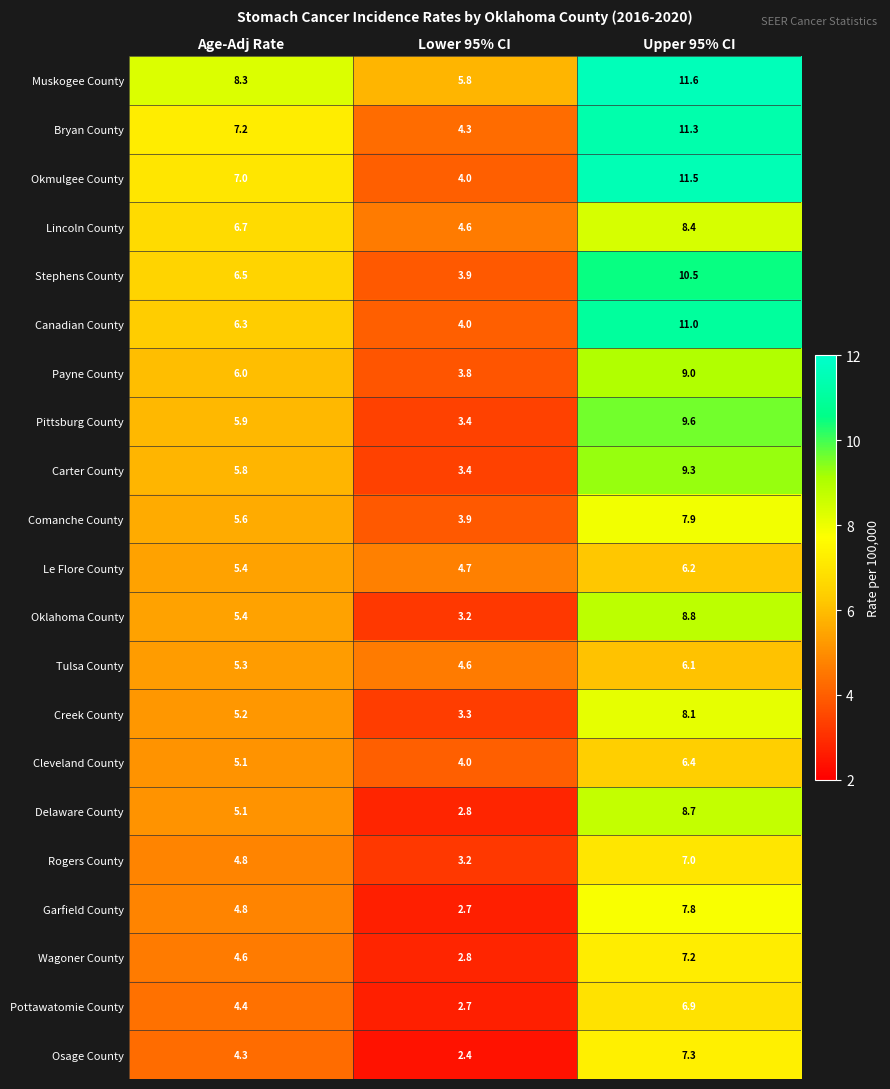

The Oklahoma County series shows 1.5 at Lower 95% CI. True or false?

False